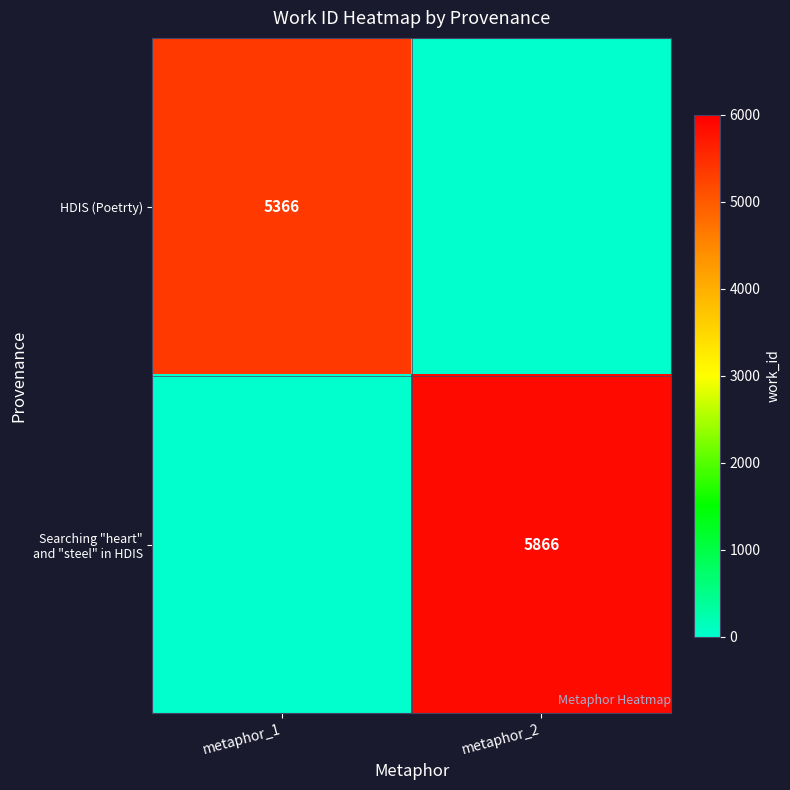

The HDIS (Poetrty) series shows 3093 at metaphor_1. True or false?

False